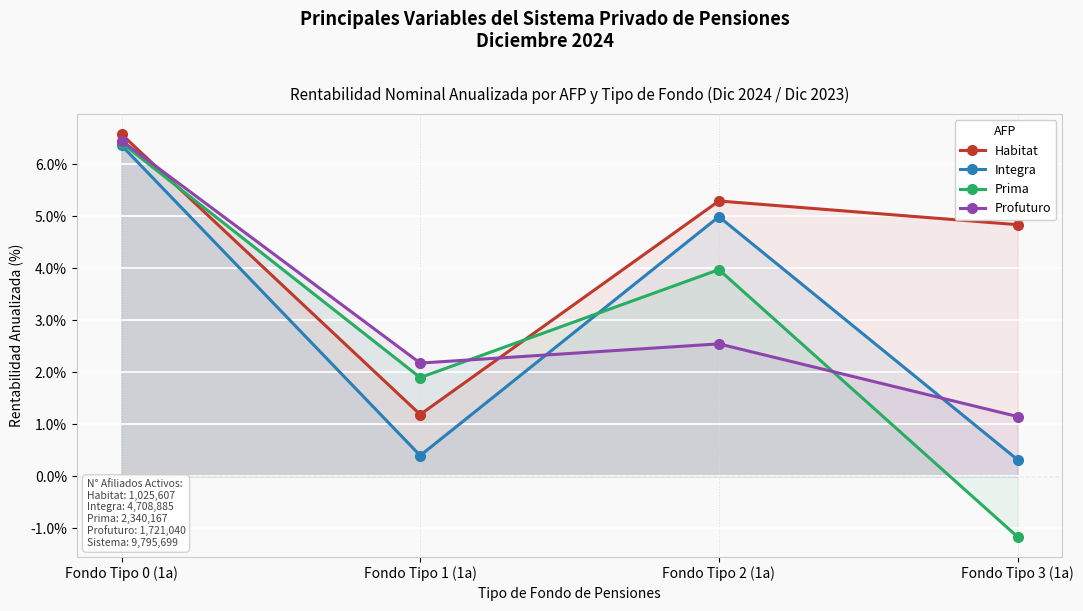

At how many categories does at least one series exceed 5?

2